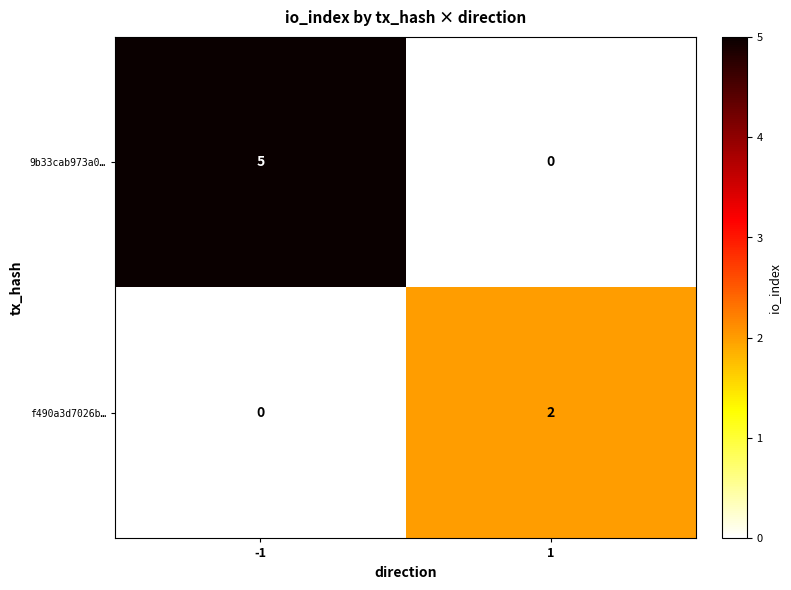

Reading left to right, what are all the values shown in this chart?

9b33cab973a0…: -1=5	1=0
f490a3d7026b…: -1=0	1=2